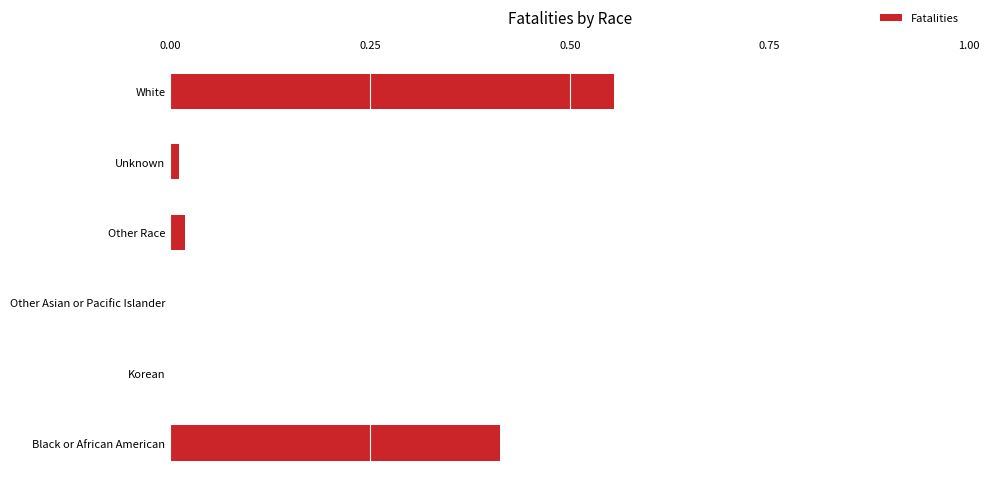

The value at Black or African American is 0.2. True or false?

False